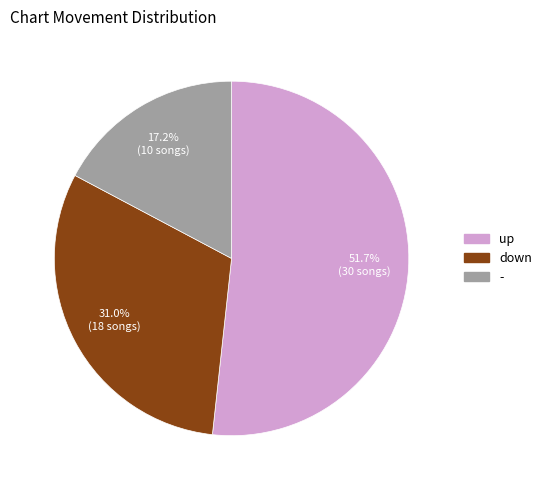

Does down represent more than half of the total?

No